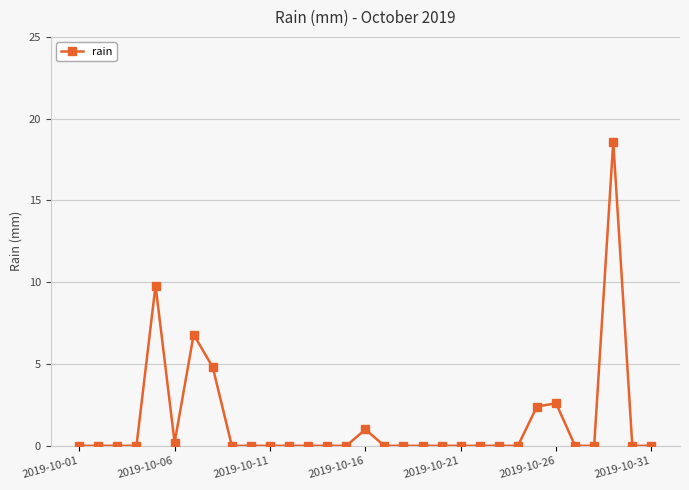

How many series are shown in this chart?

1